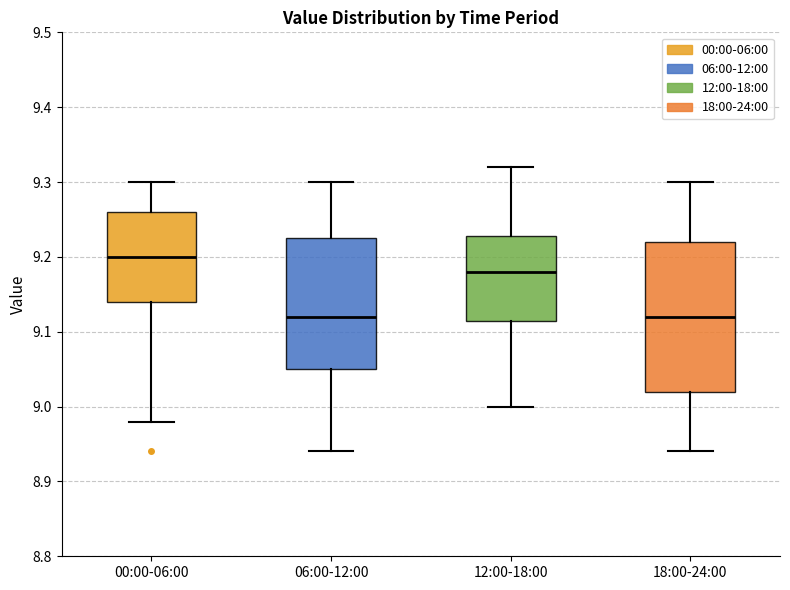

Reading left to right, transcribe this box plot: for each box, give where its median line is, the range the box spans, and where its two whiskers end, as read against the y-axis. The values are not printed on the chart, so give them approximately, as read against the axis.

00:00-06:00: median 9.20, box 9.14 to 9.26, whiskers 8.98 to 9.30
06:00-12:00: median 9.12, box 9.05 to 9.23, whiskers 8.94 to 9.30
12:00-18:00: median 9.18, box 9.12 to 9.23, whiskers 9.00 to 9.32
18:00-24:00: median 9.12, box 9.02 to 9.22, whiskers 8.94 to 9.30